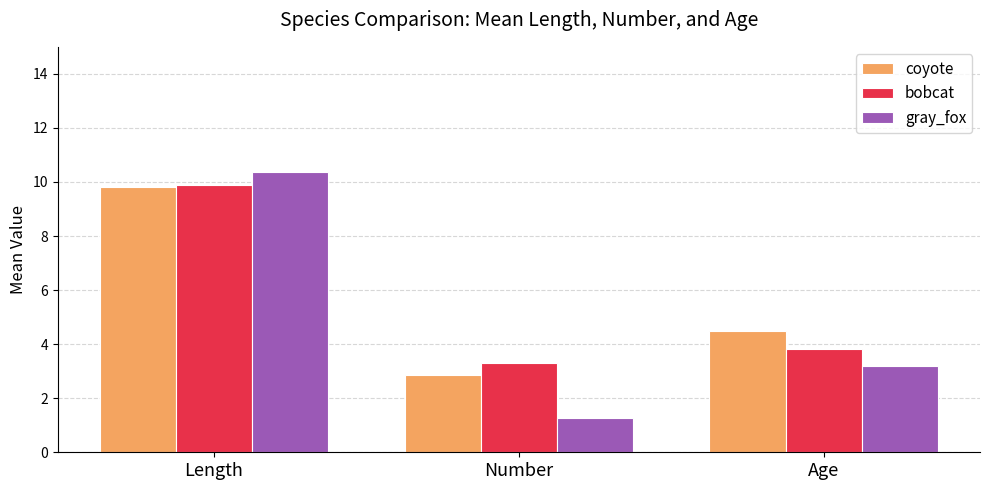

How many bars are there in total?

9